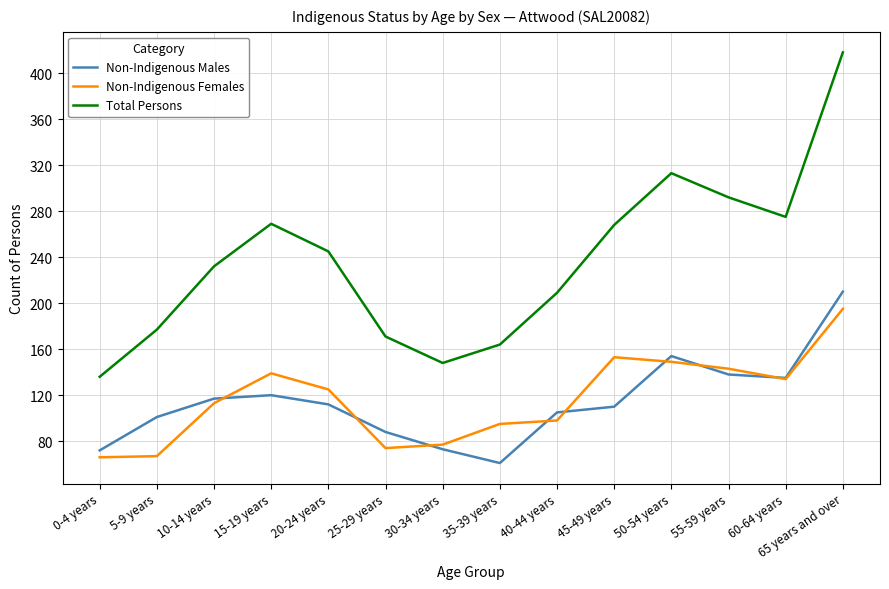

Between 40-44 years and 65 years and over, which series saw the biggest shift?

Total Persons